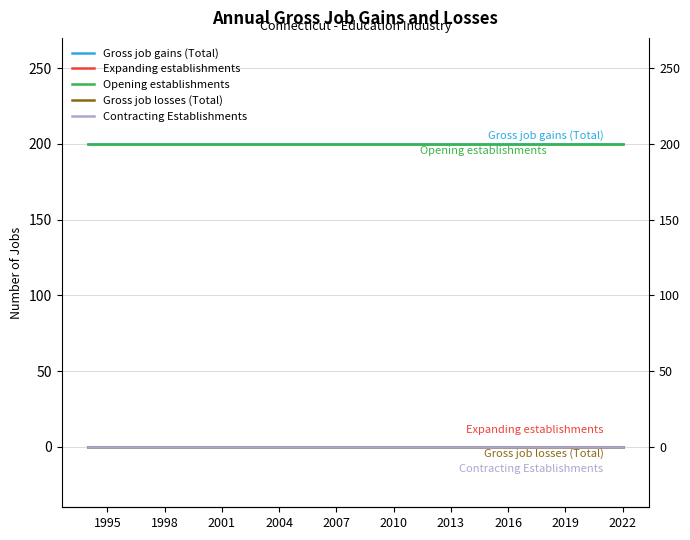

Which series changed the most between 15 and 16?

Gross job gains (Total)